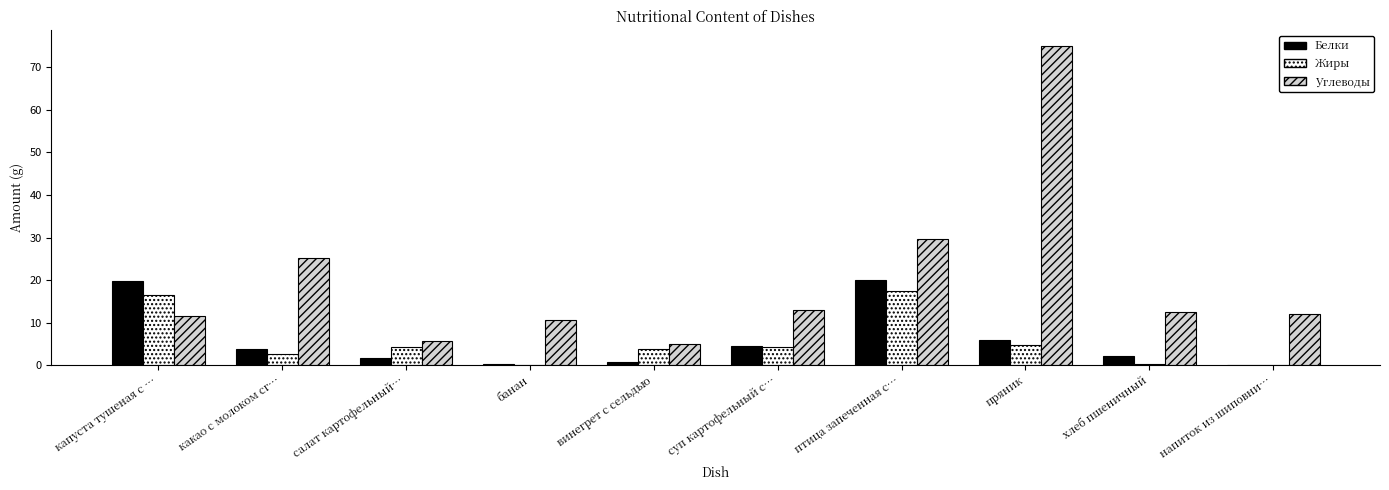

What is the highest value of the Жиры series?

17.5